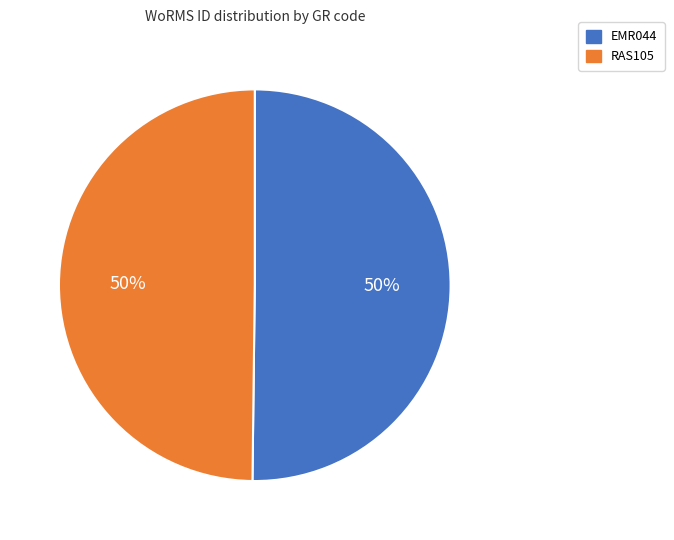

Is the sum of EMR044 and RAS105 greater than half?

Yes